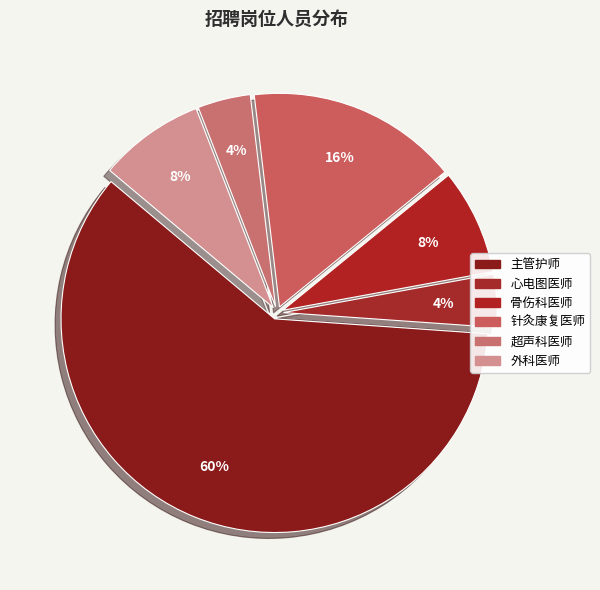

How many segments does this pie chart have?

6